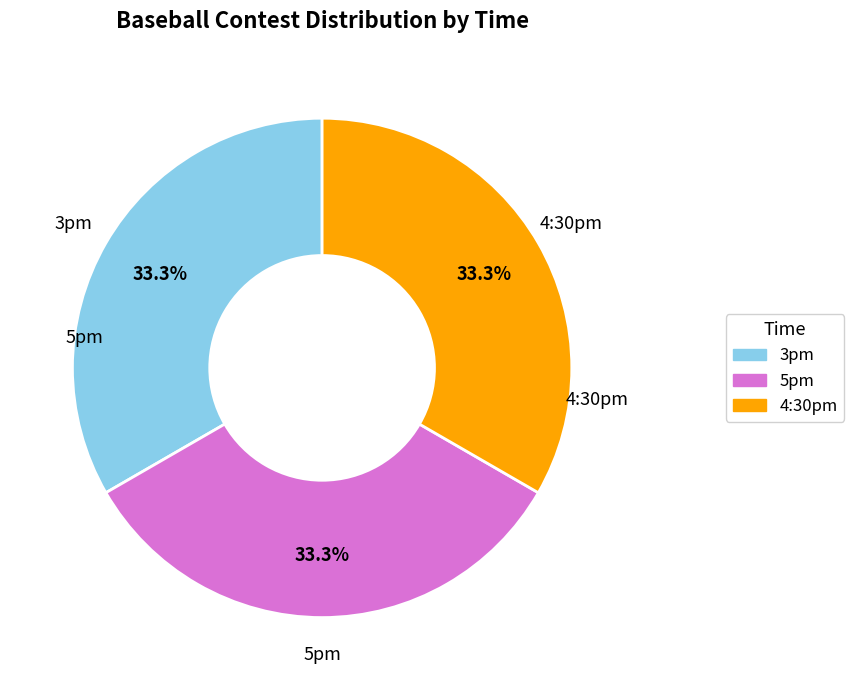

What percentage is the 5pm slice, to the nearest percent?

33%